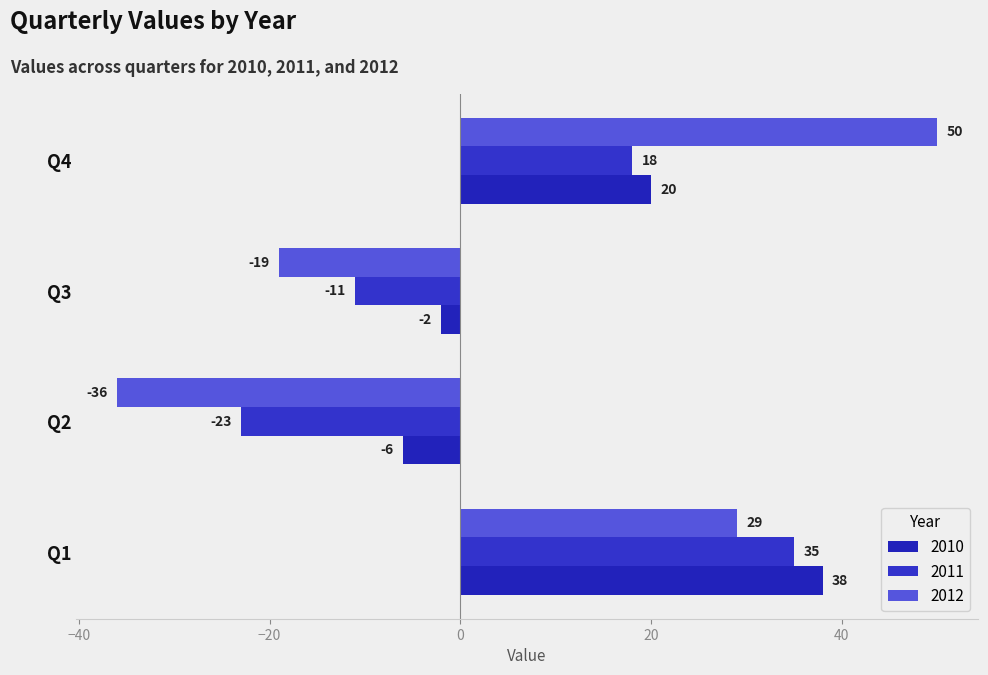

What is the sum of all 2010 values?

50